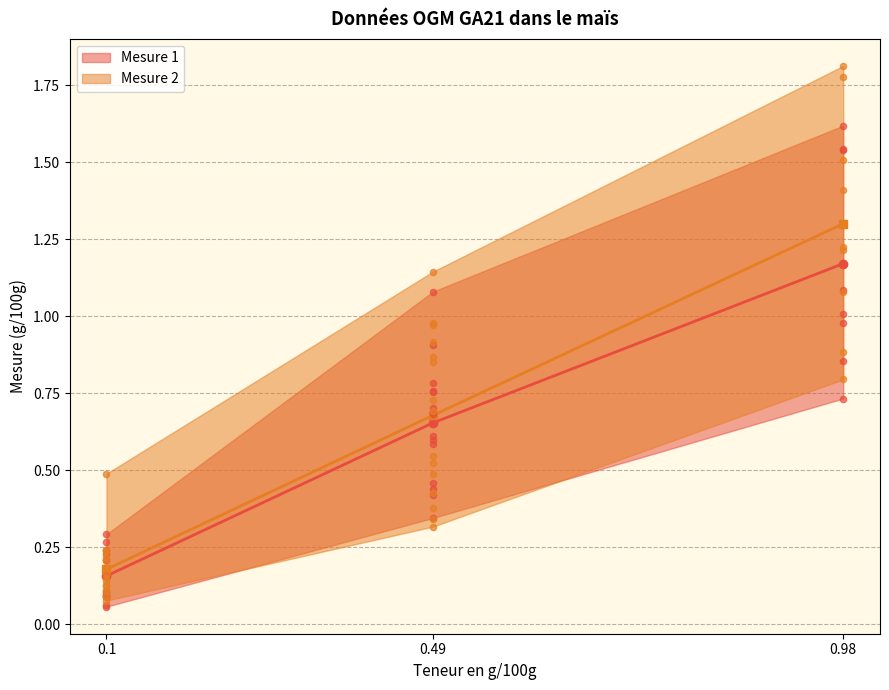

Which series reaches the maximum Y coordinate?

Mesure 2